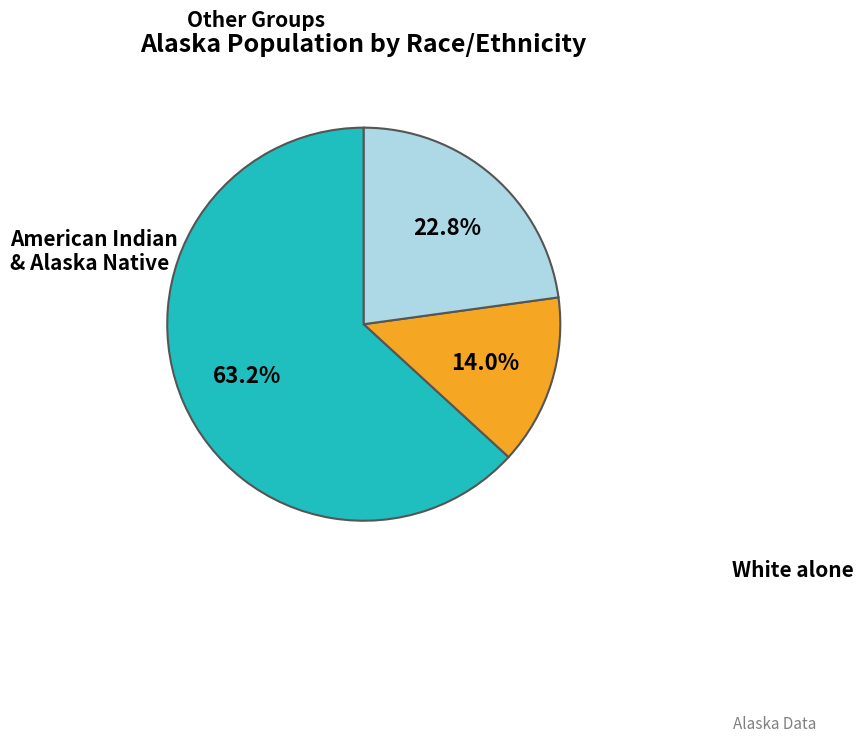

Is there any slice that represents more than half of the pie?

Yes